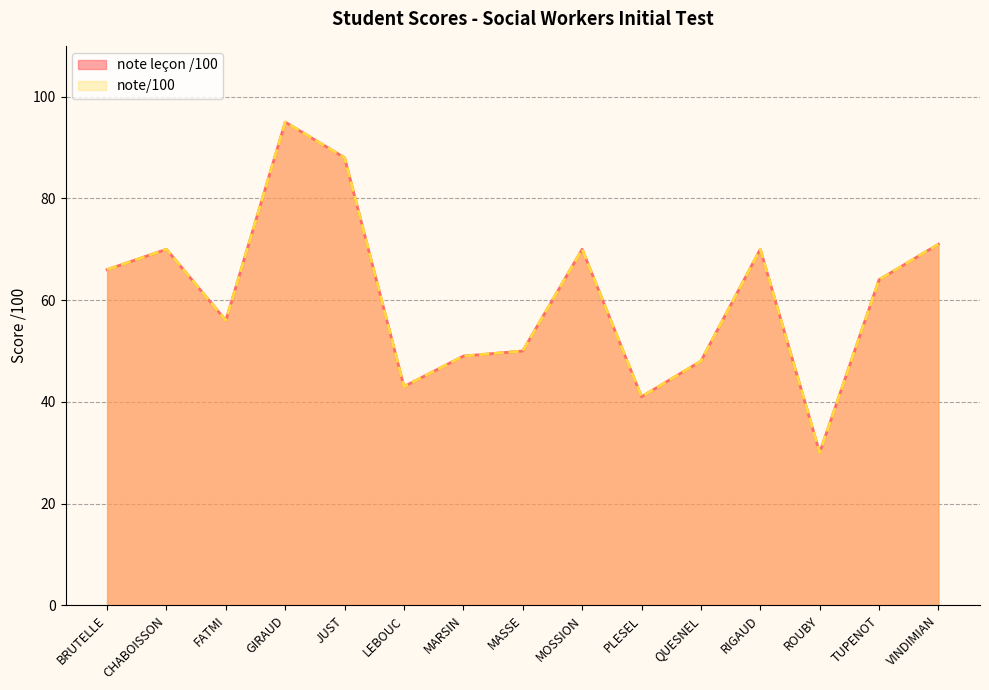

Rank the series by their maximum value, from lowest to highest.

note leçon /100, note/100